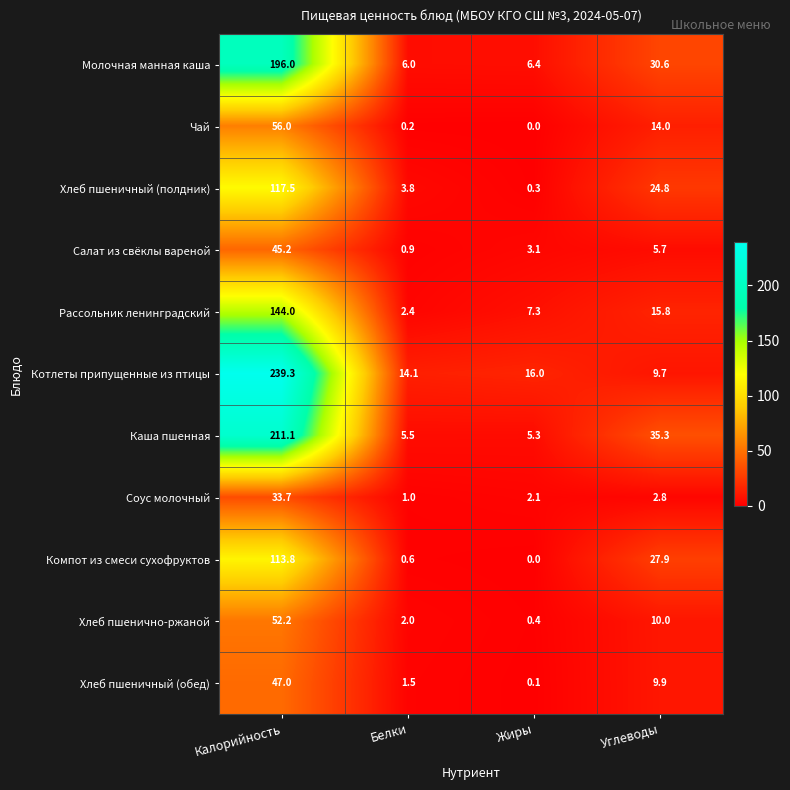

What is the maximum value shown in the chart?

239.3